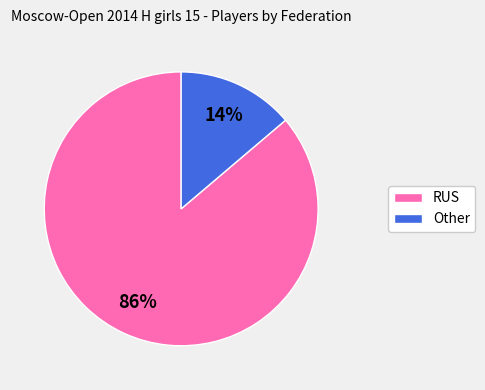

To the nearest percent, what is the difference between the largest and smallest slice percentages?

72%